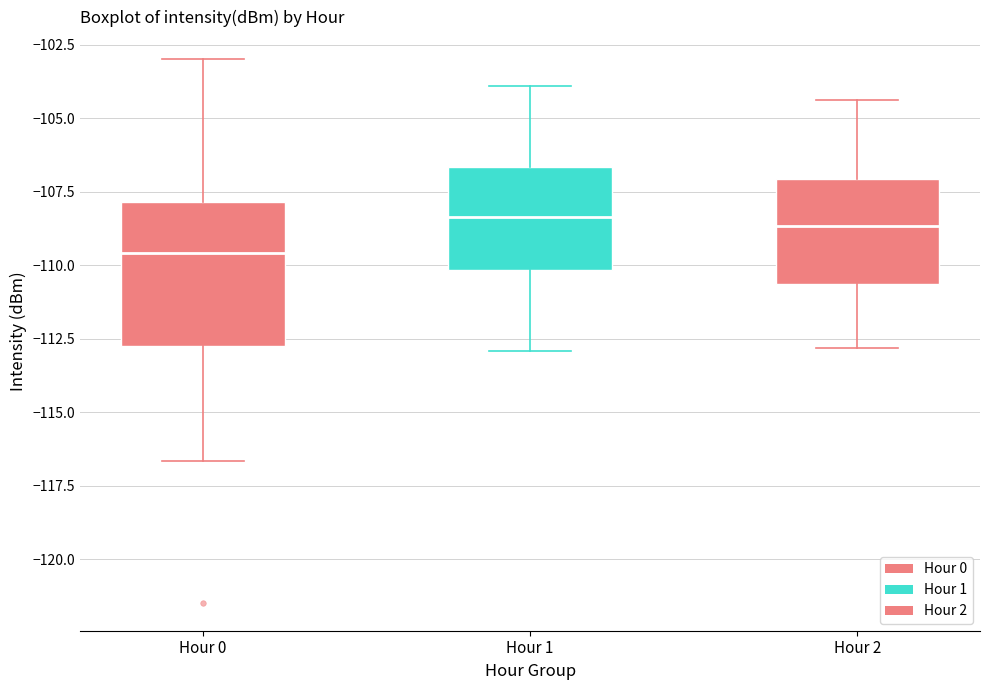

Reading left to right, transcribe this box plot: for each box, give where its median line is, the range the box spans, and where its two whiskers end, as read against the y-axis. The values are not printed on the chart, so give them approximately, as read against the axis.

Hour 0: median -109.5, box -112.5 to -108.0, whiskers -116.5 to -103.0
Hour 1: median -108.5, box -110.0 to -106.5, whiskers -113.0 to -104.0
Hour 2: median -108.5, box -110.5 to -107.0, whiskers -113.0 to -104.5